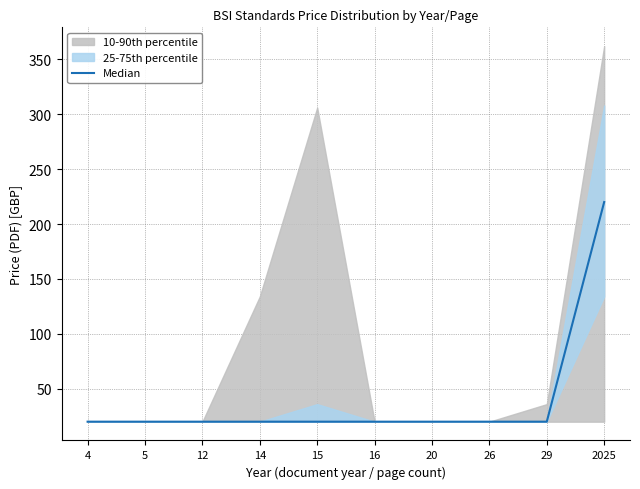

Reading left to right, transcribe all the data shown in this chart.

20	20	20	20	20	20	20	20	20	220